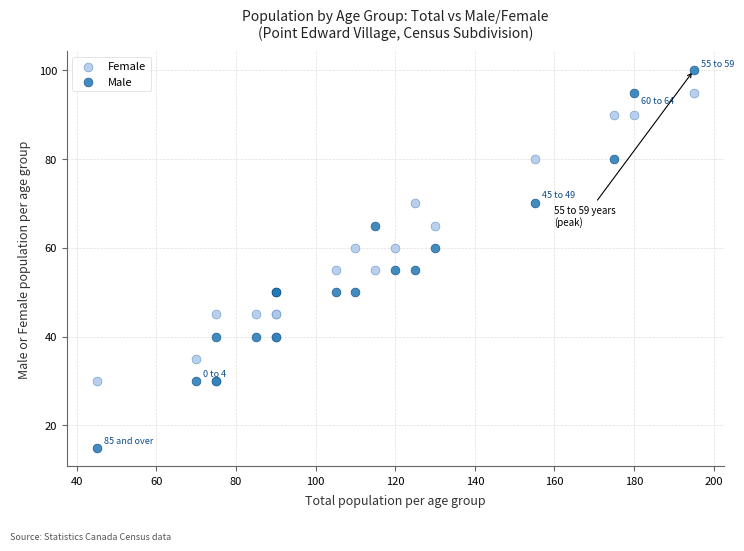

Which series has the widest spread of Y values?

Male